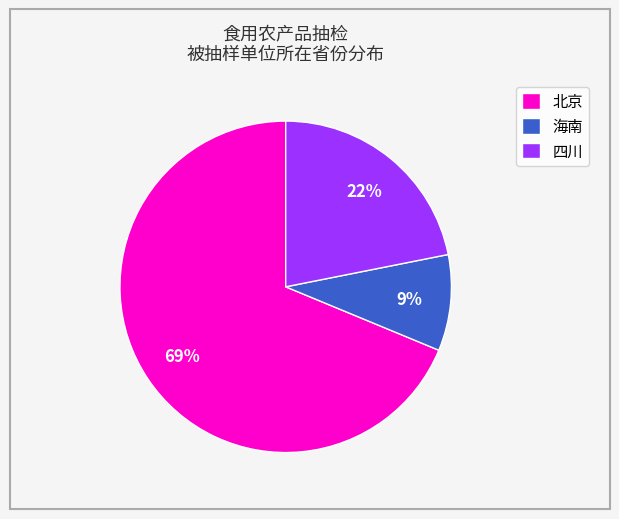

Which slice is the smallest?

海南